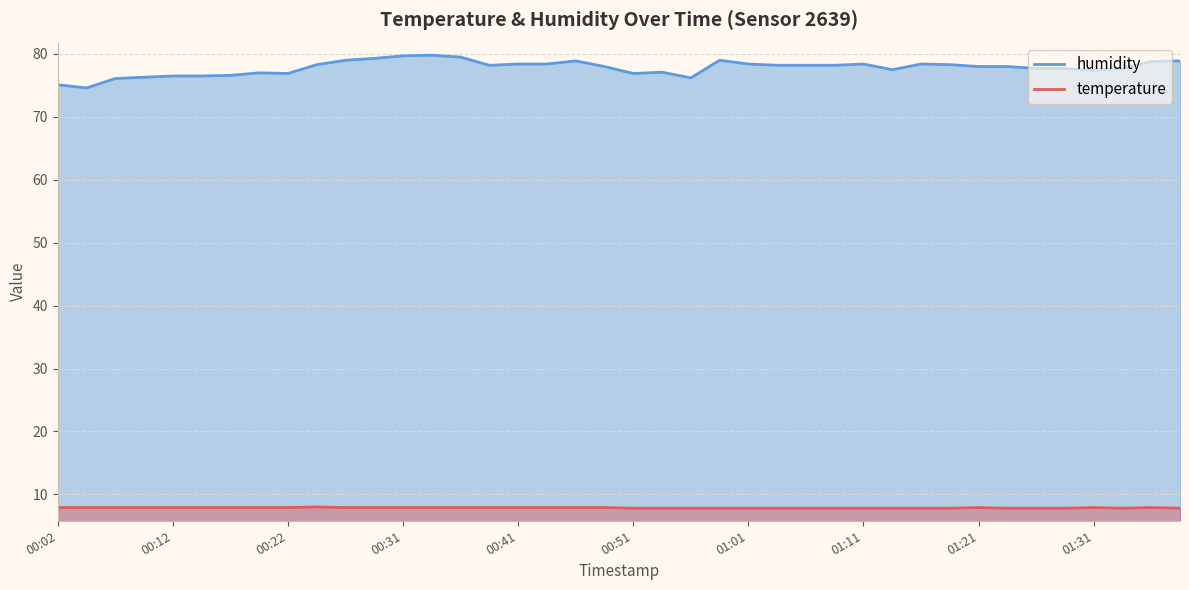

True or false: humidity and temperature intersect in this chart.

False